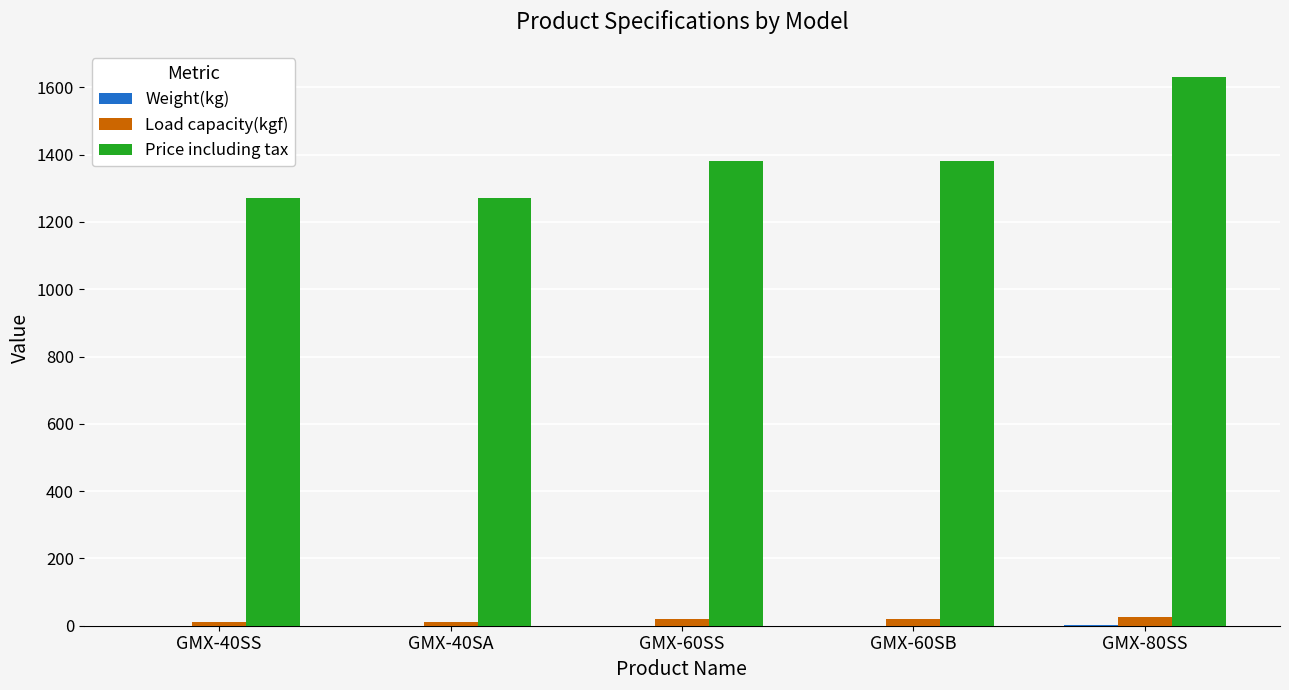

Which series has the largest total across all categories?

Price including tax